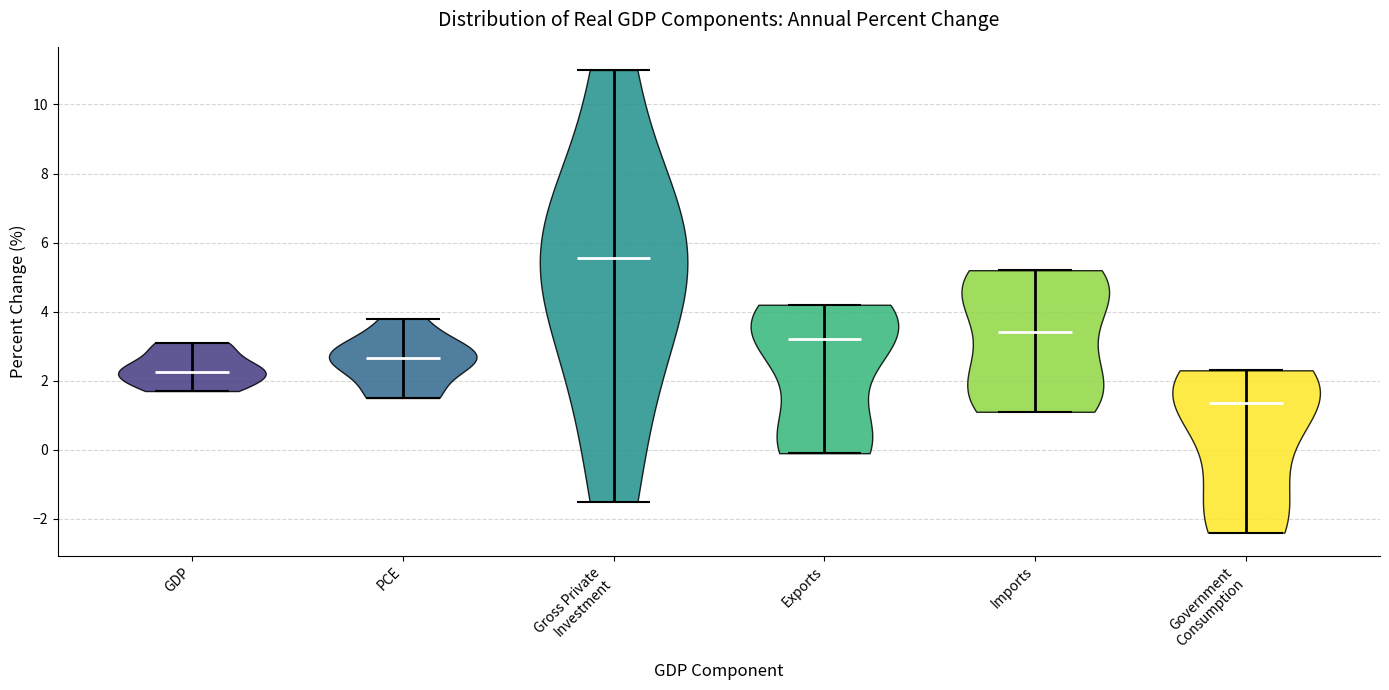

Where does the median line of the violin for PCE sit on the y-axis? The values are not printed on the chart, so give them approximately, as read against the axis.

2.6